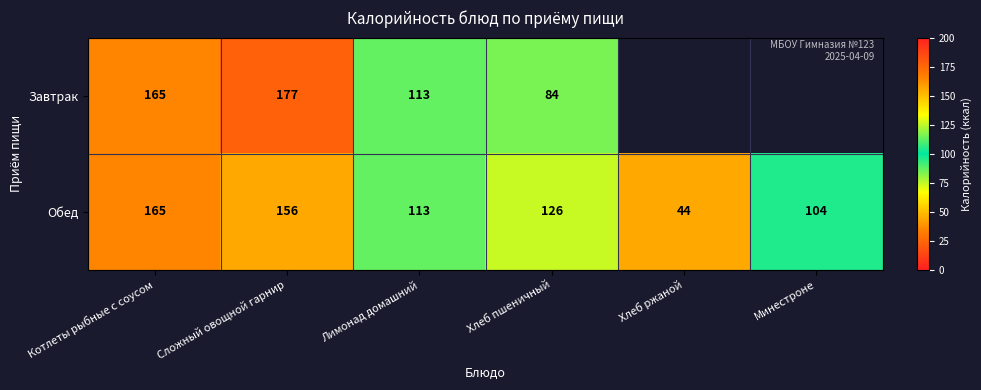

At which category does the chart reach its peak across all series?

Сложный овощной гарнир